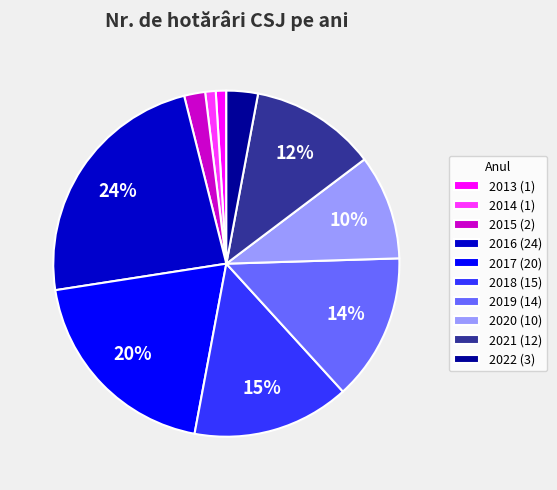

Do 2019 (14) and 2016 (24) together represent more than half of the pie?

No